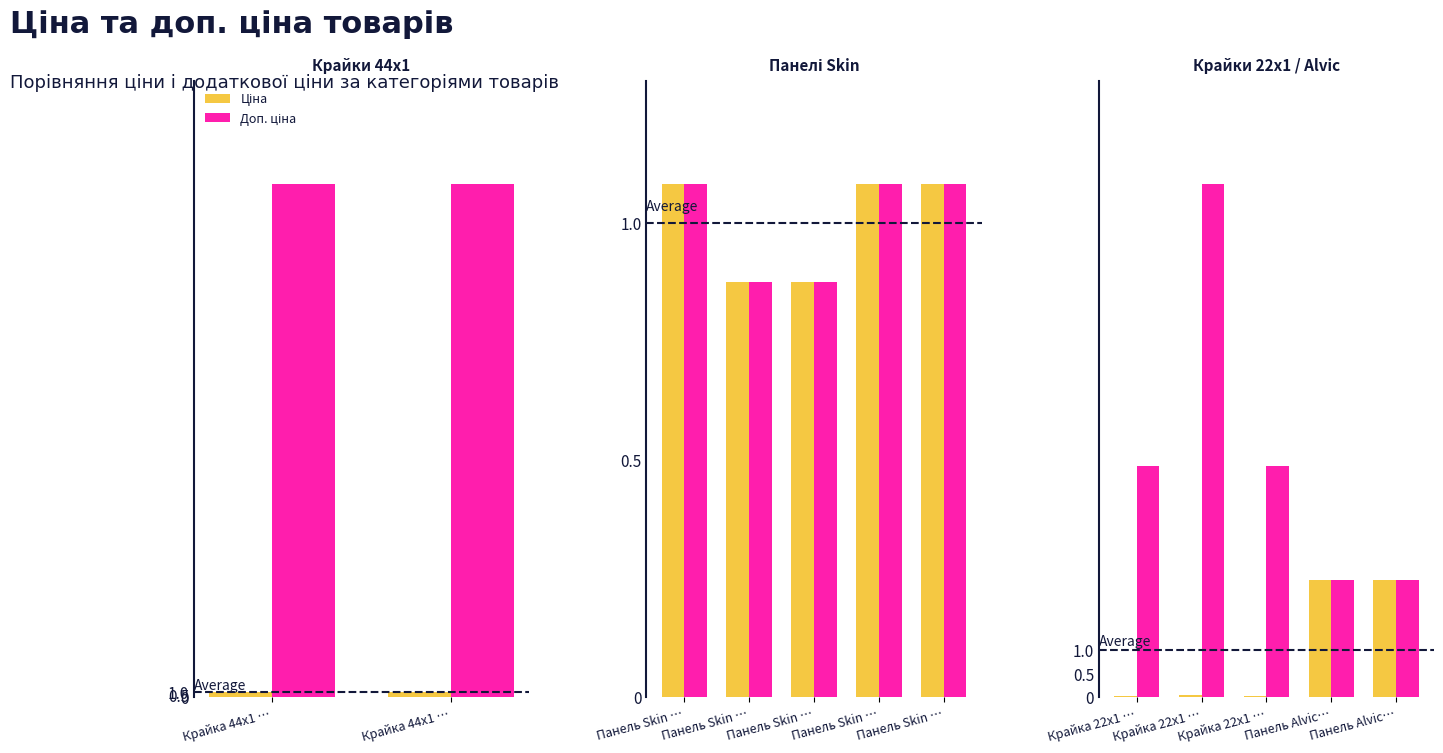

Does the chart contain any negative values?

No